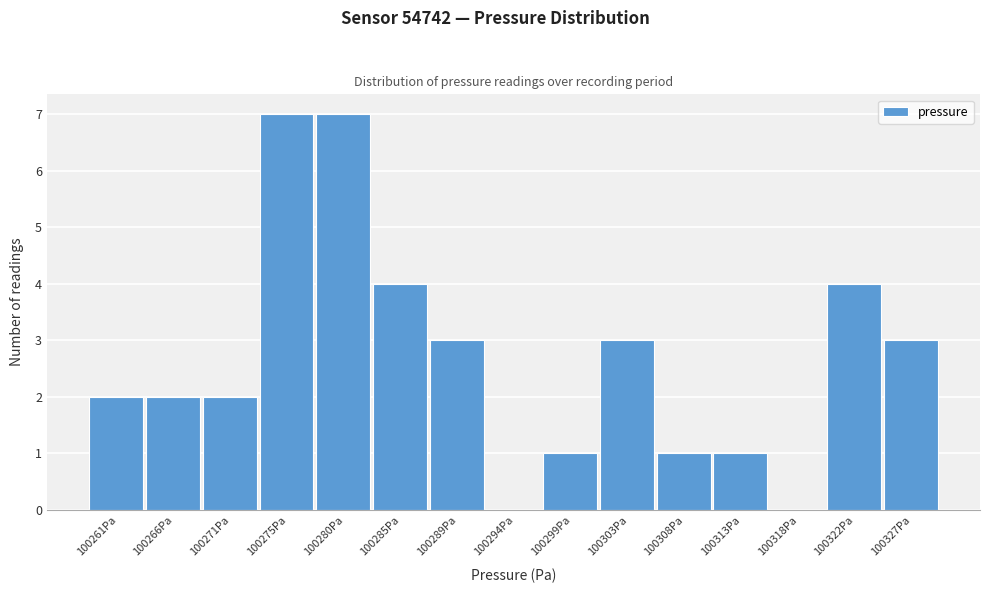

Reading right to left, what are all the values shown in this chart?

100327Pa=3	100322Pa=4	100318Pa=0	100313Pa=1	100308Pa=1	100303Pa=3	100299Pa=1	100294Pa=0	100289Pa=3	100285Pa=4	100280Pa=7	100275Pa=7	100271Pa=2	100266Pa=2	100261Pa=2